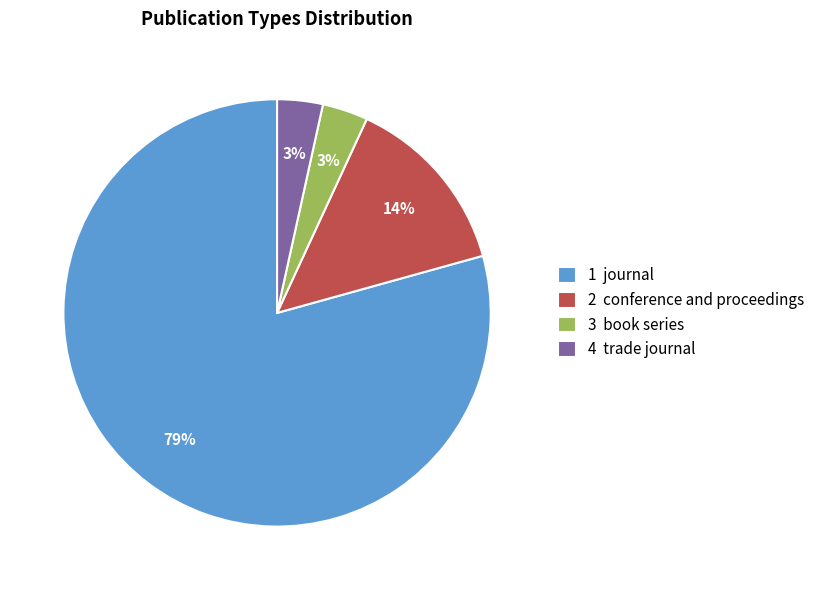

How many slices are in this pie chart?

4